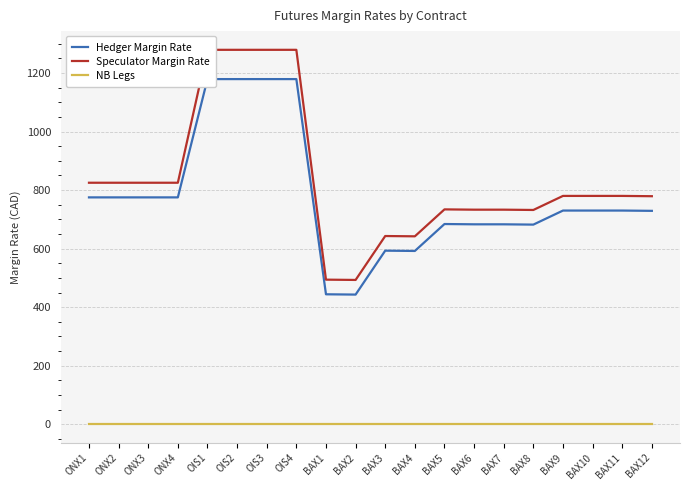

Which series has the largest total across all categories?

Speculator Margin Rate